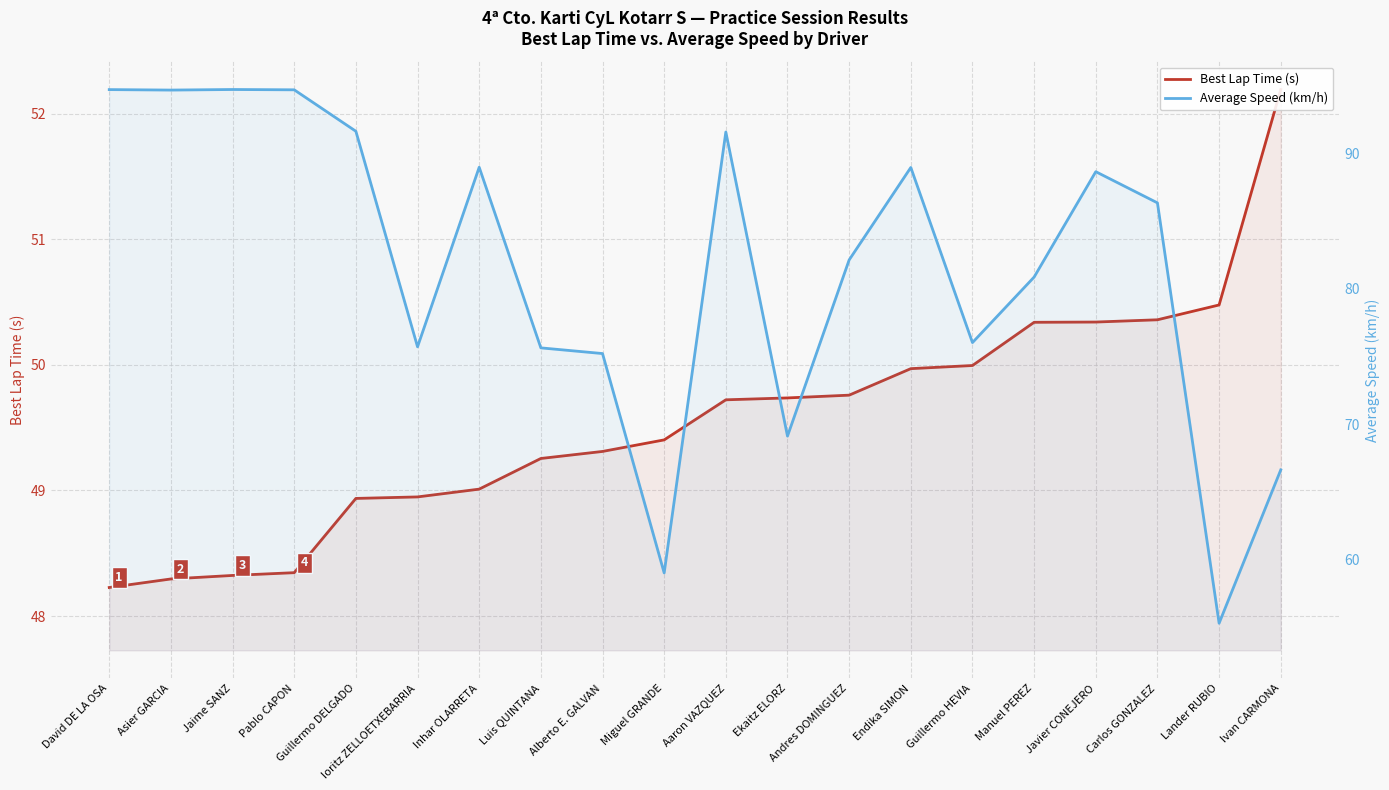

Rank the series at Jaime SANZ from lowest to highest value.

Best Lap Time (s), Average Speed (km/h)